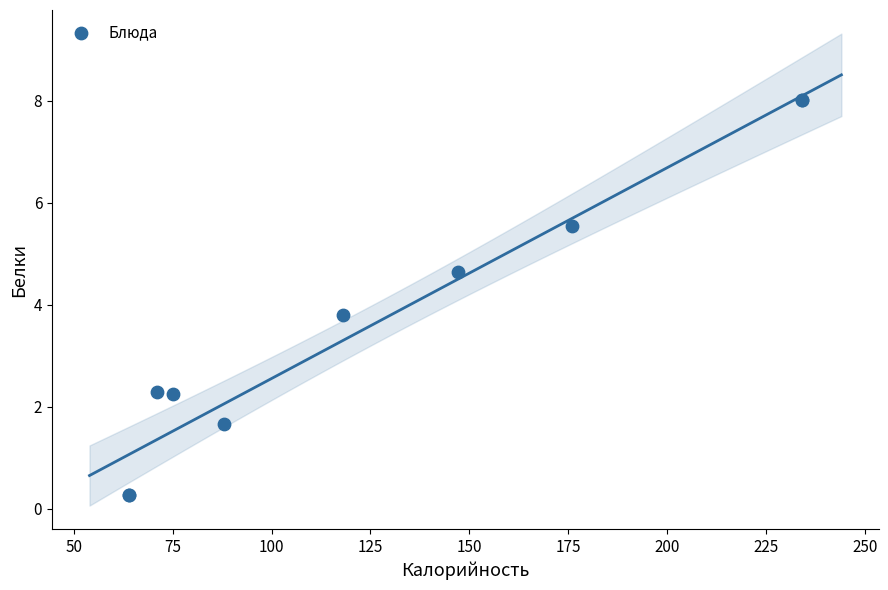

What Y value in the scatter plot is closest to 4?

3.8